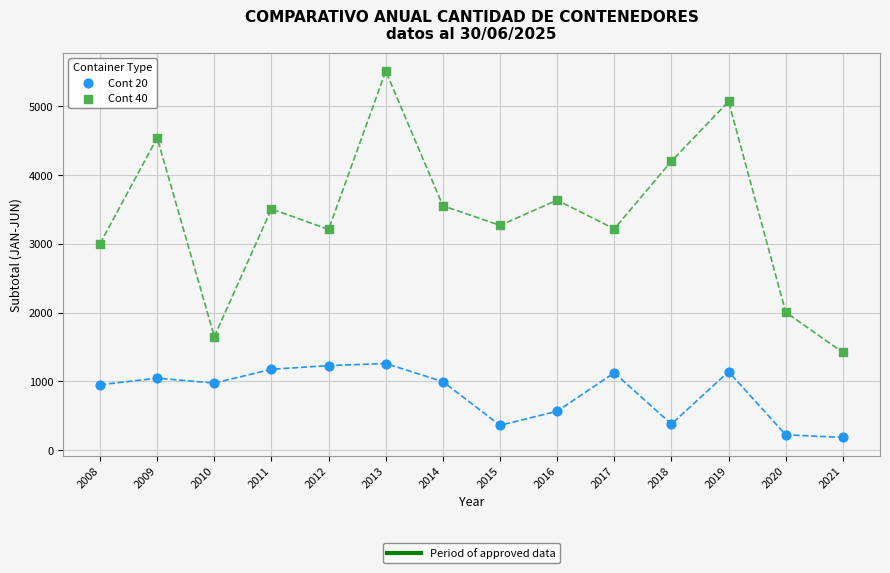

Across all data points, what is the range of X values (max minus min)?

13